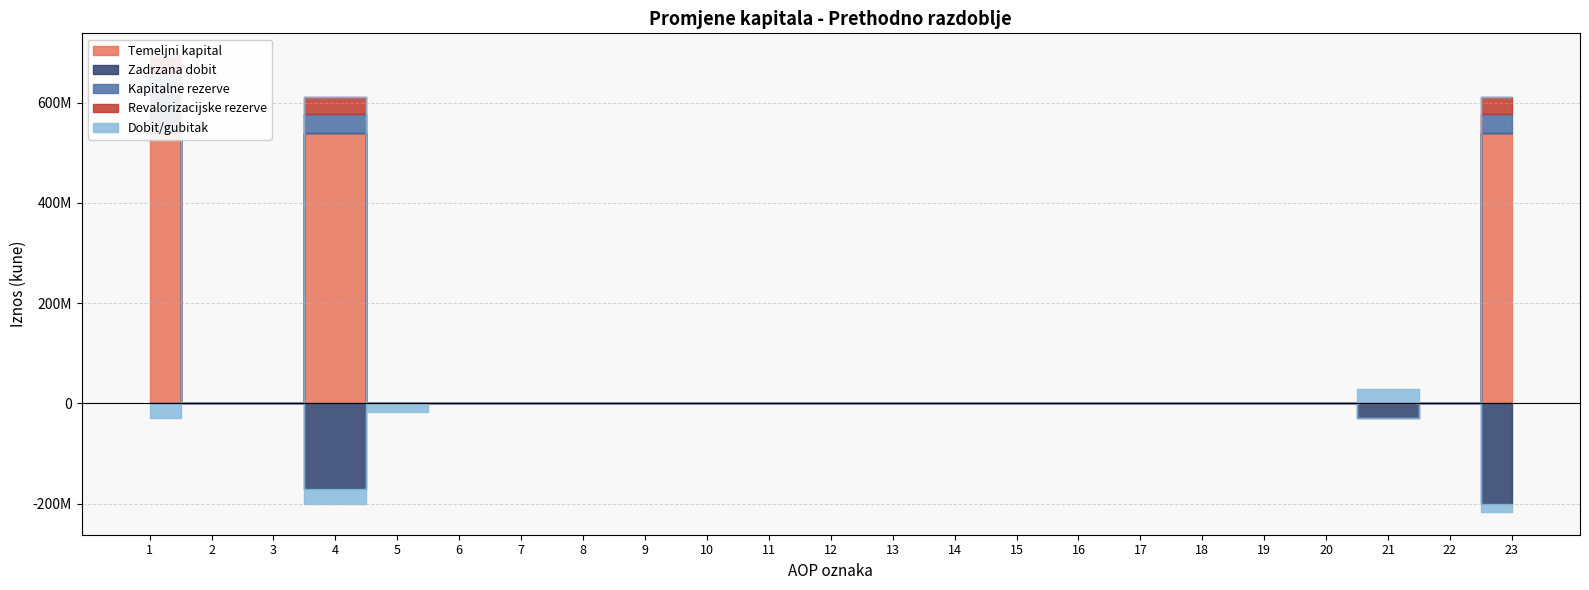

The value of Revalorizacijske rezerve at 2 is 0. True or false?

True